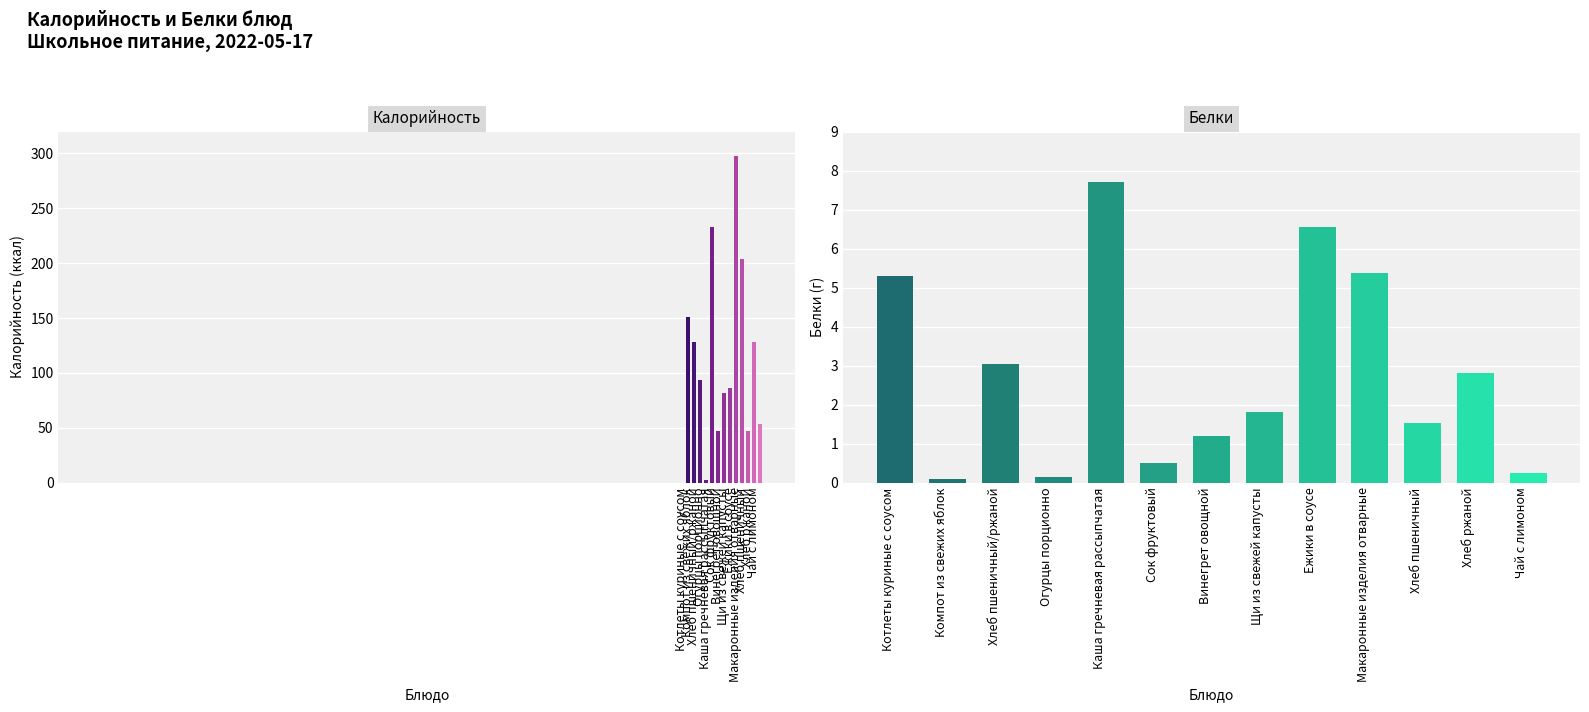

The value of Белки at Хлеб пшеничный is 1.5. True or false?

True